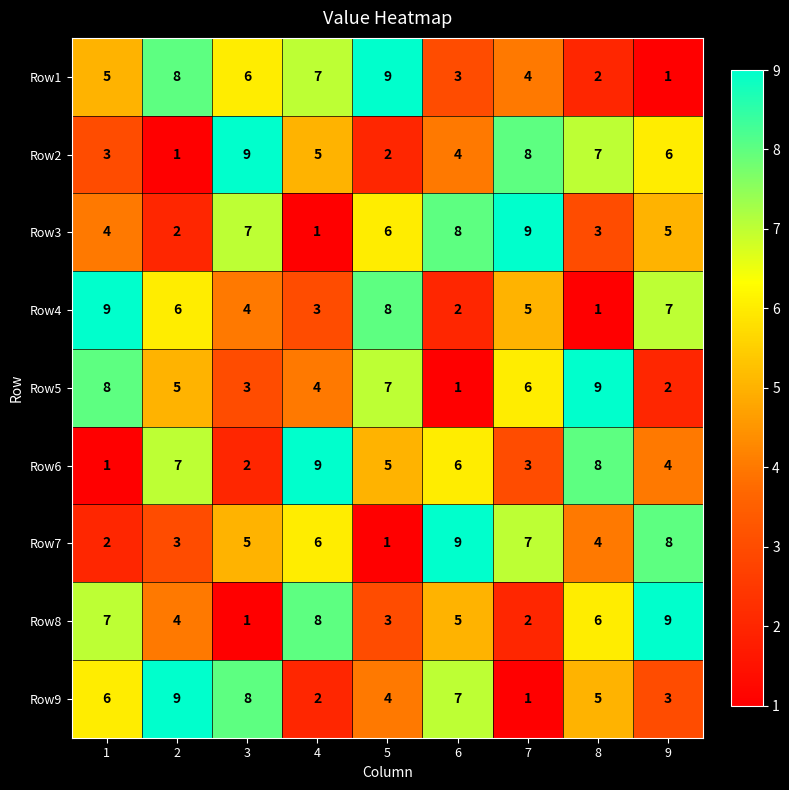

The value of Row6 at 3 is 3. True or false?

False